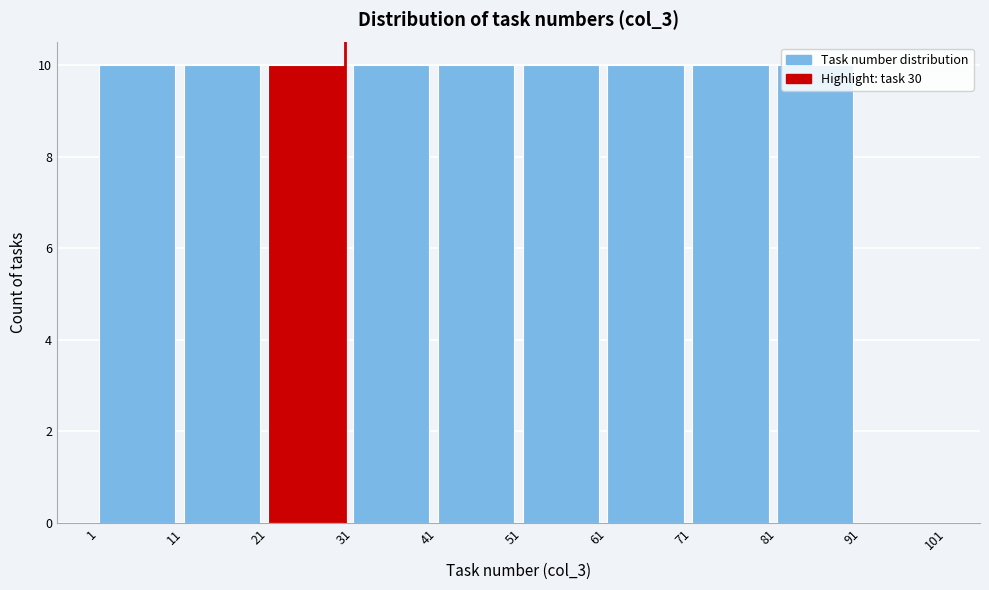

Reading left to right, transcribe this chart: for each bar, give the range it covers on the x-axis and its height. The values are not printed on the chart, so give them approximately, as read against the axis.

1 to 11: 10
11 to 21: 10
21 to 31: 10
31 to 41: 10
41 to 51: 10
51 to 61: 10
61 to 71: 10
71 to 81: 10
81 to 91: 10
91 to 101: 0